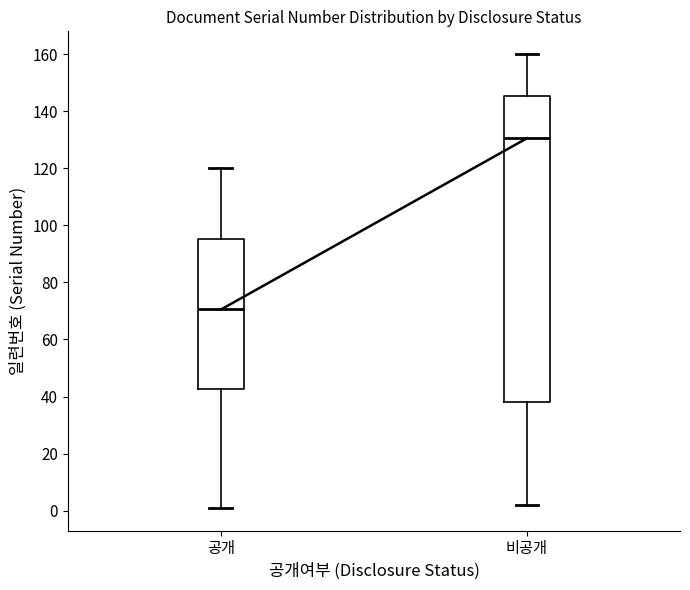

Reading left to right, transcribe this box plot: for each box, give where its median line is, the range the box spans, and where its two whiskers end, as read against the y-axis. The values are not printed on the chart, so give them approximately, as read against the axis.

공개: median 70, box 42 to 96, whiskers 2 to 120
비공개: median 130, box 38 to 146, whiskers 2 to 160